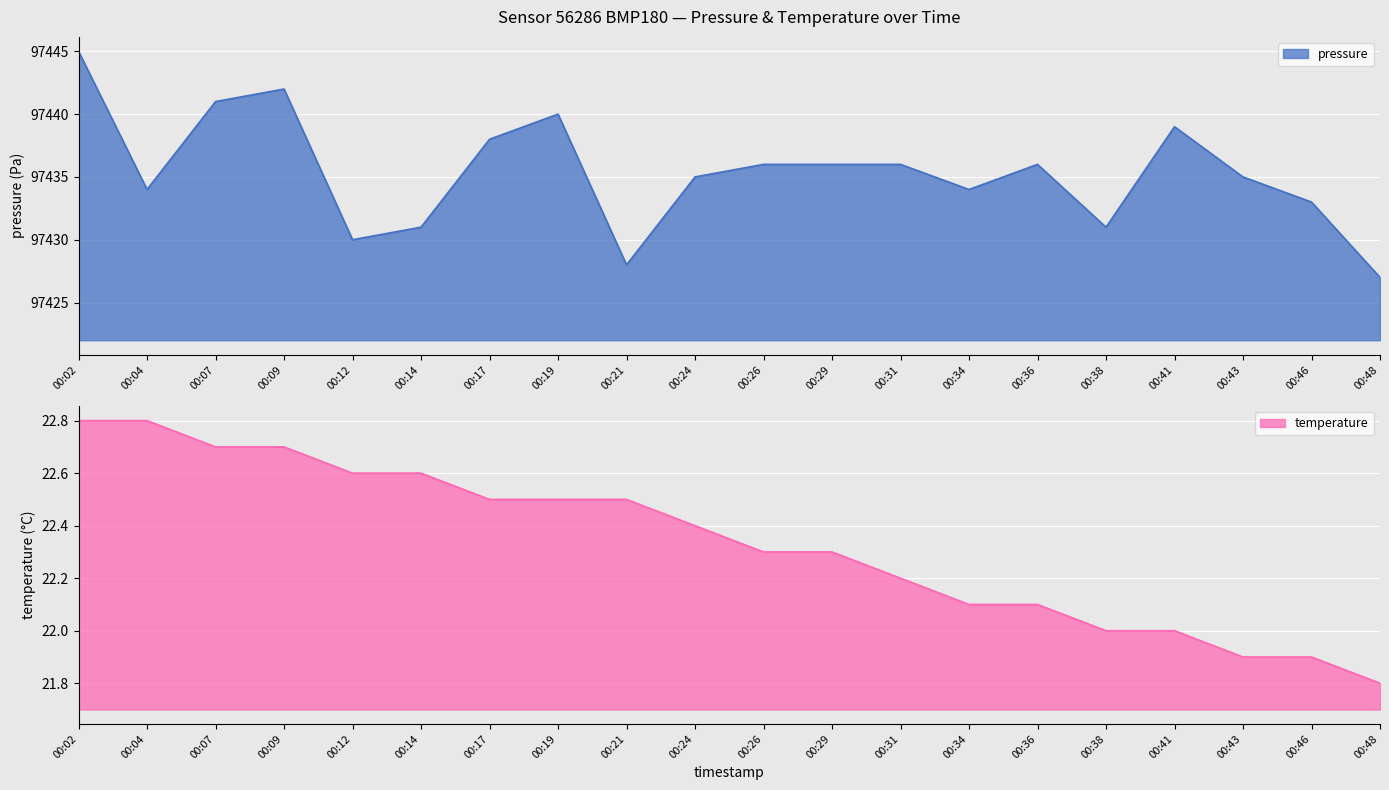

Which category has the lowest value in the pressure series?

00:48